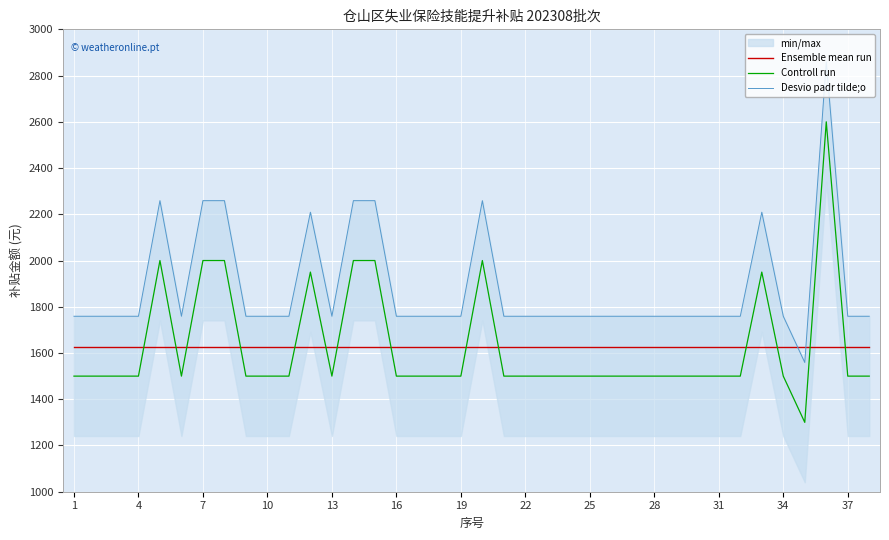

What is the highest value of the Controll run series?

2600.0